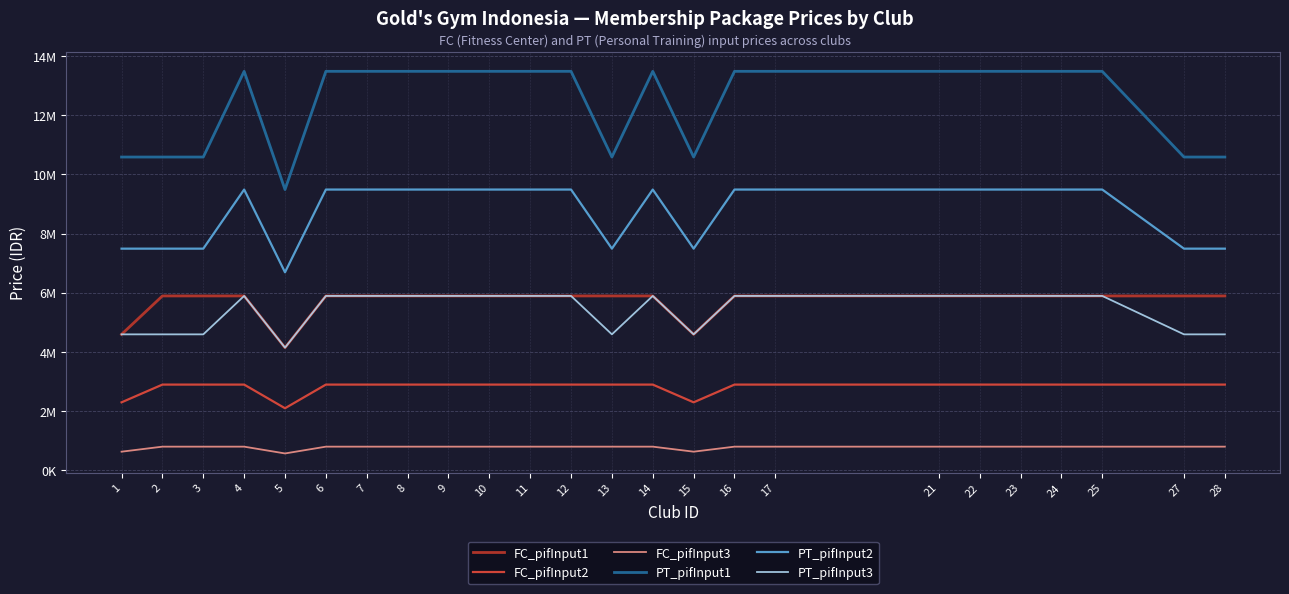

What is the difference between the maximum and second lowest values in the PT_pifInput2 series?

2000000